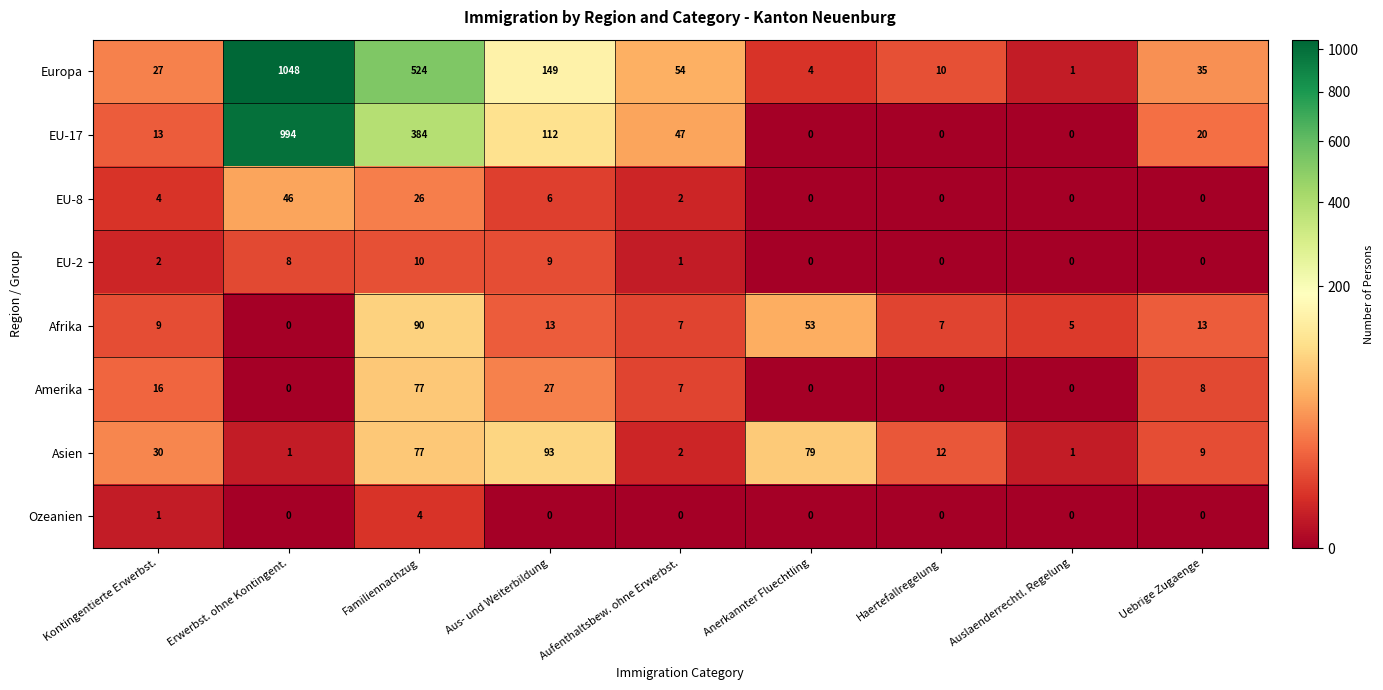

Is the value of Afrika at Erwerbst. ohne Kontingent. greater than the value of Europa at Auslaenderrechtl. Regelung?

No